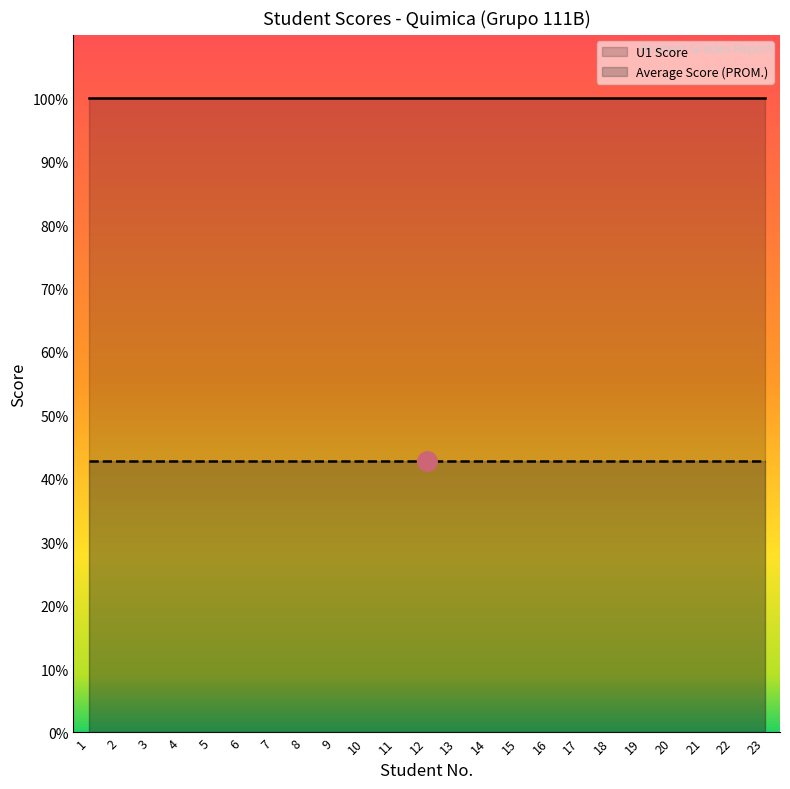

The Average Score (PROM.) series shows 68.2 at 12. True or false?

False